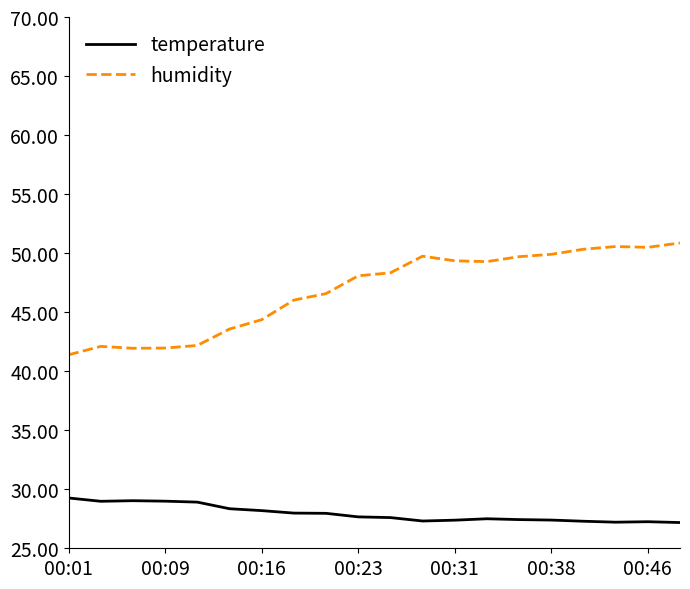

List the series in order of their peak value, highest first.

humidity, temperature